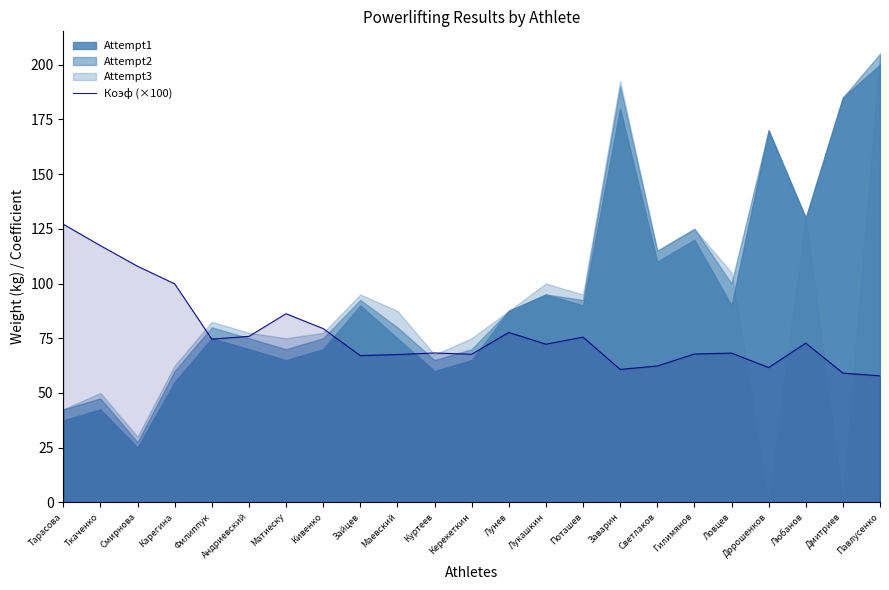

At which label is the value closest to 92?

Матиеску